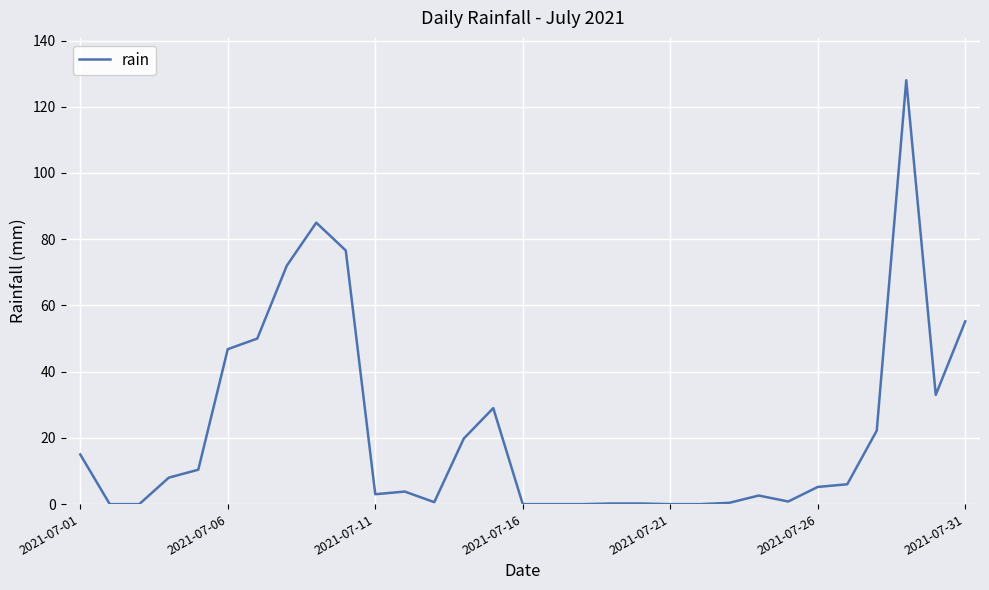

What is the difference between the maximum and minimum values?

128.0